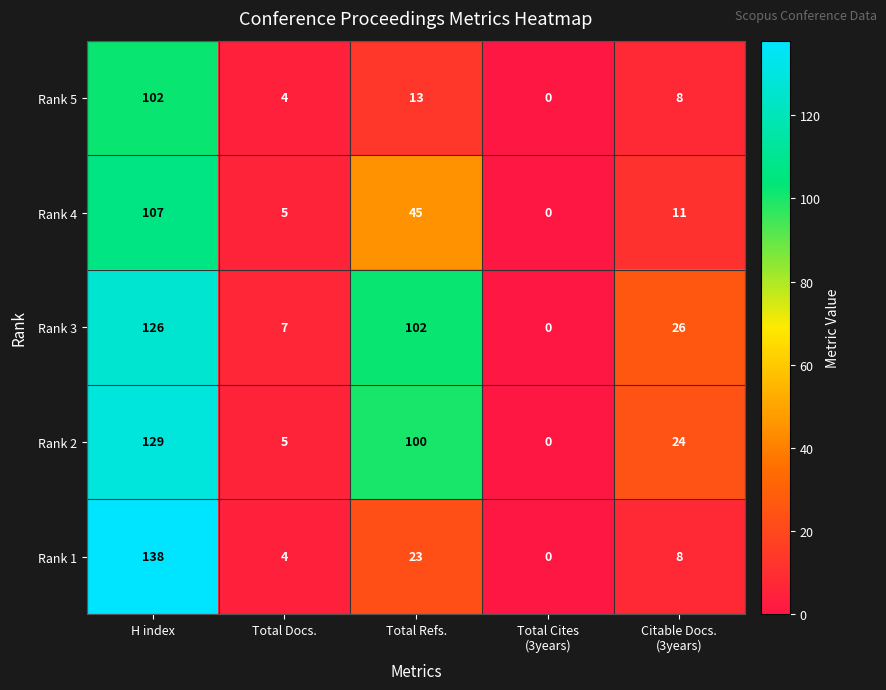

What is the approximate value of Rank 1 at H index?

138